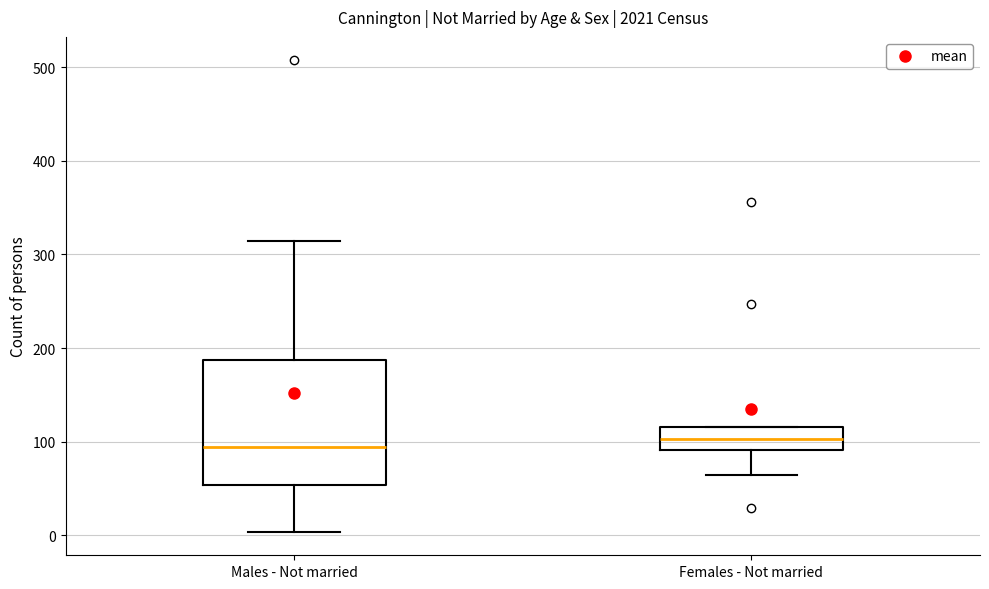

Where is the lower edge of the box for Females - Not married on the y-axis? The values are not printed on the chart, so give them approximately, as read against the axis.

90